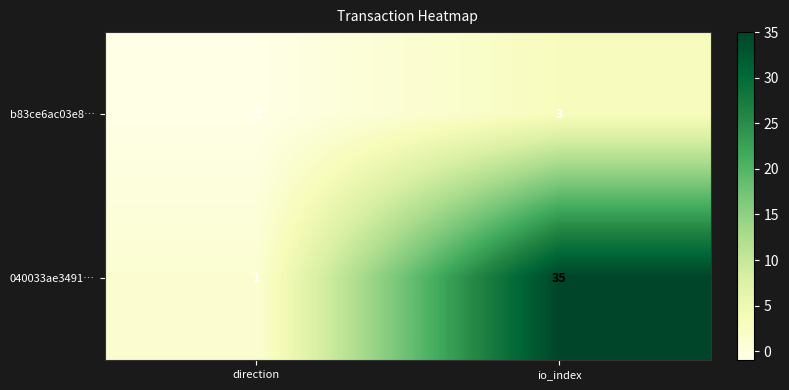

What is the difference between the maximum and minimum values in the b83ce6ac03e8… series?

4